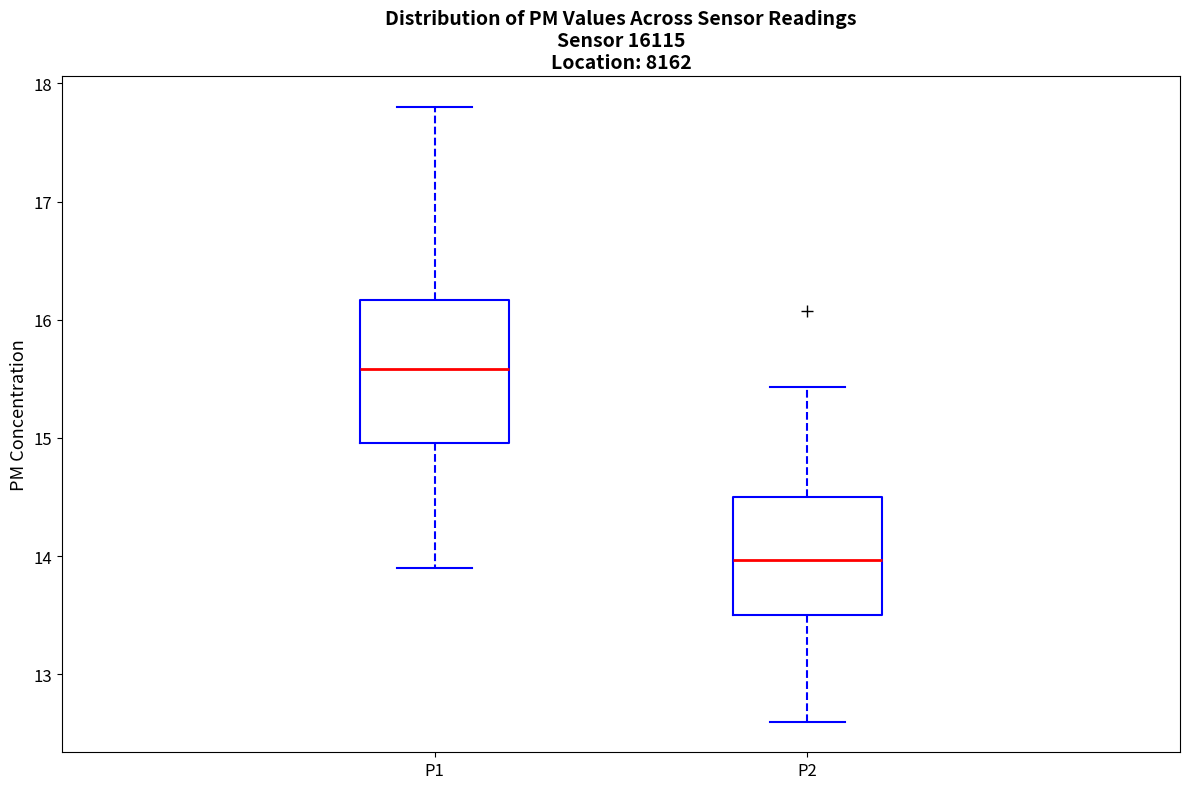

Comparing the boxes themselves (not the whiskers), which one is the tallest?

P1